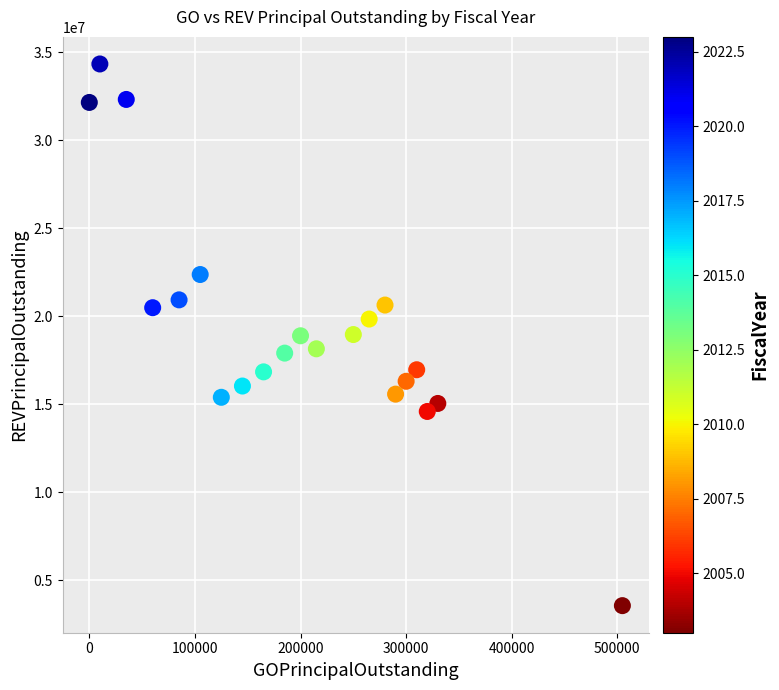

What is the range of Y values (max minus min)?

30770000